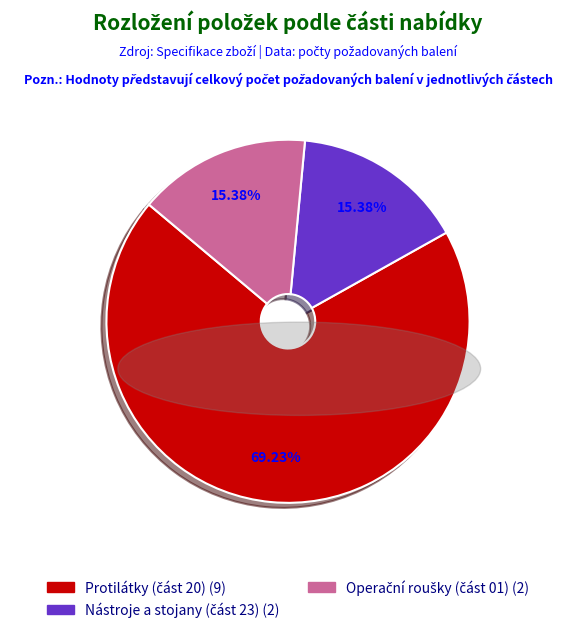

Count the number of slices in the pie.

3